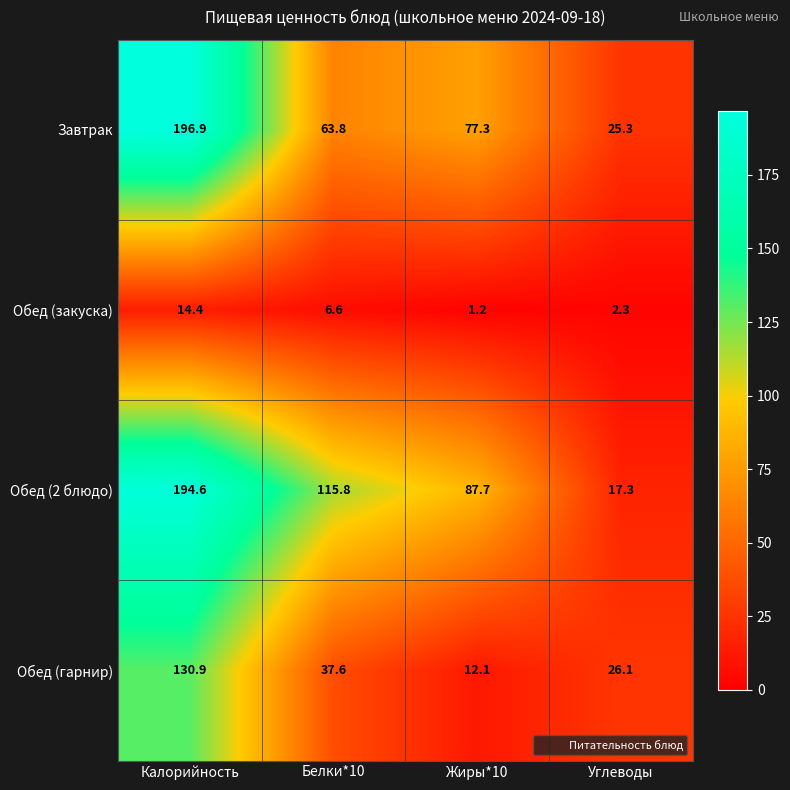

How many values in the Обед (2 блюдо) series are below 115?

2